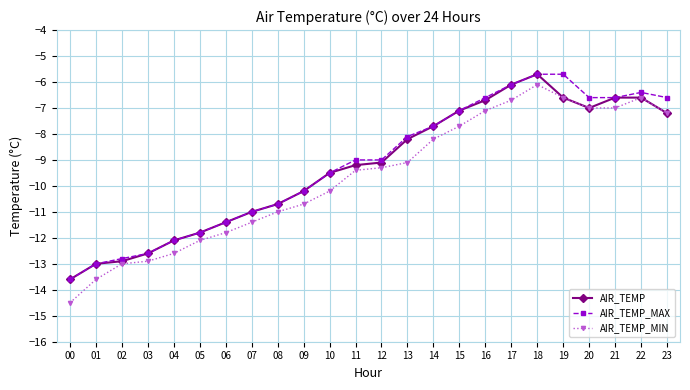

What is the value of the AIR_TEMP_MIN point at the 22nd from the left?

-7.0